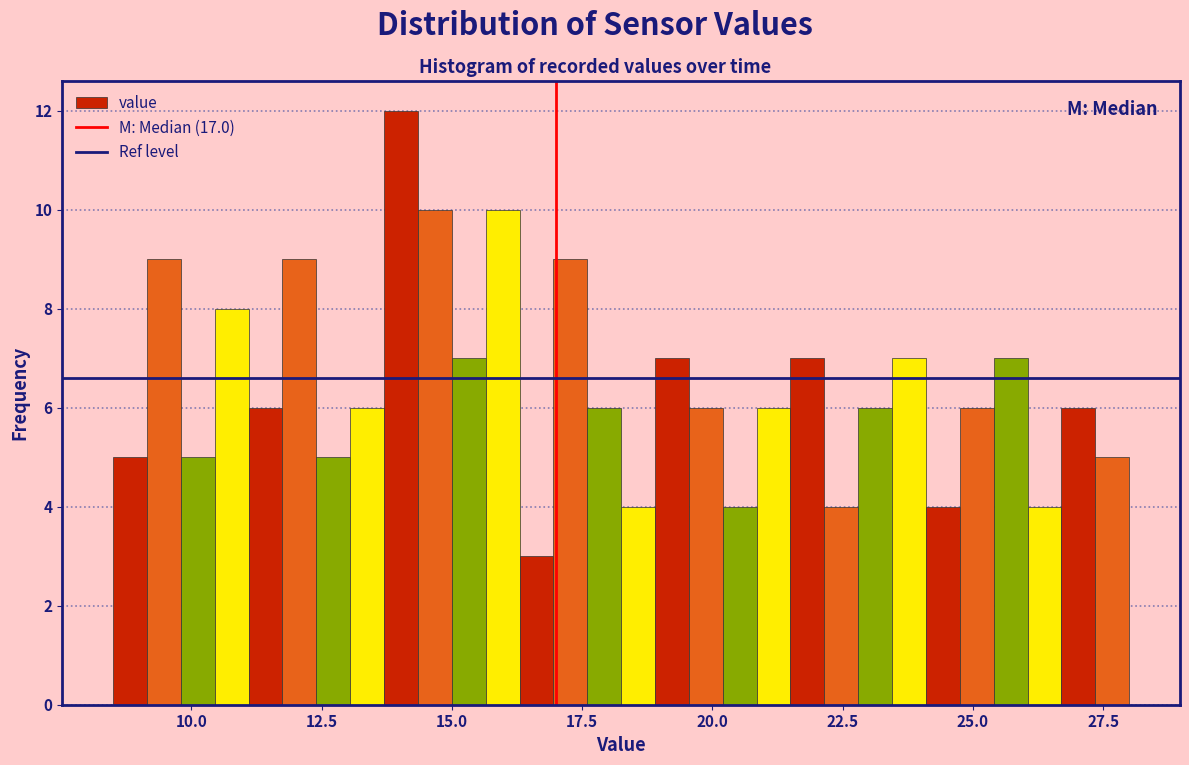

Read against the x-axis, roughly where is the centre of the tallest bar?

14.0